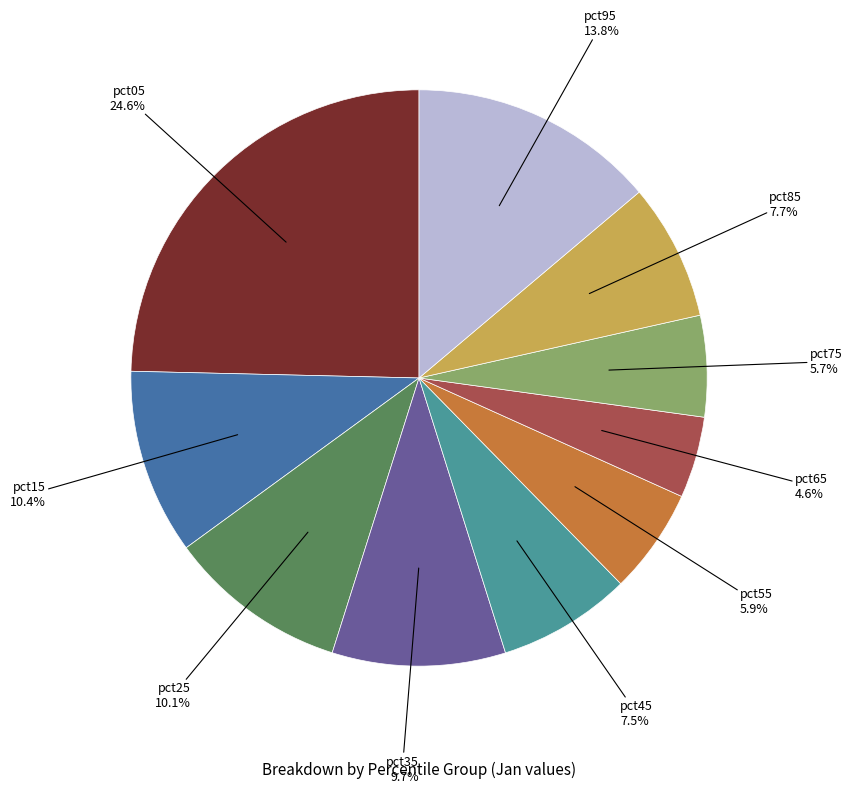

How many segments does this pie chart have?

10